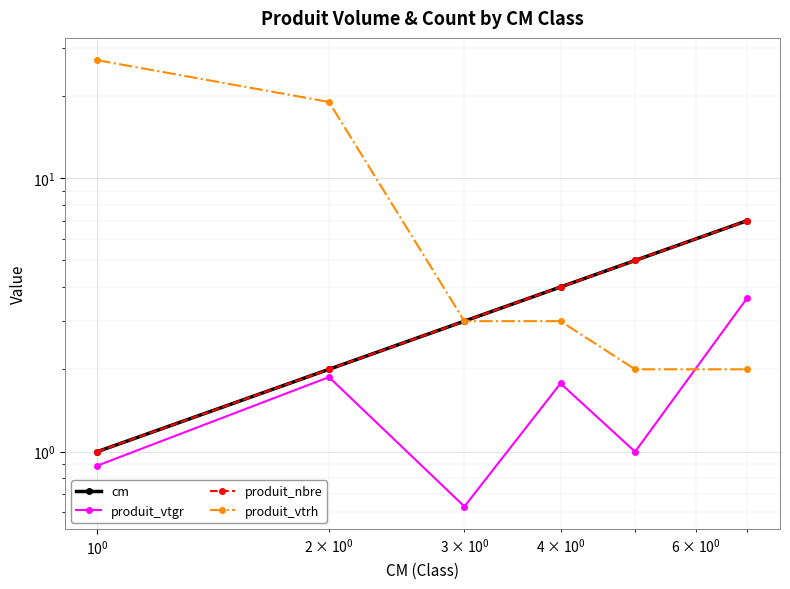

Which series has the largest total across all categories?

produit_vtrh